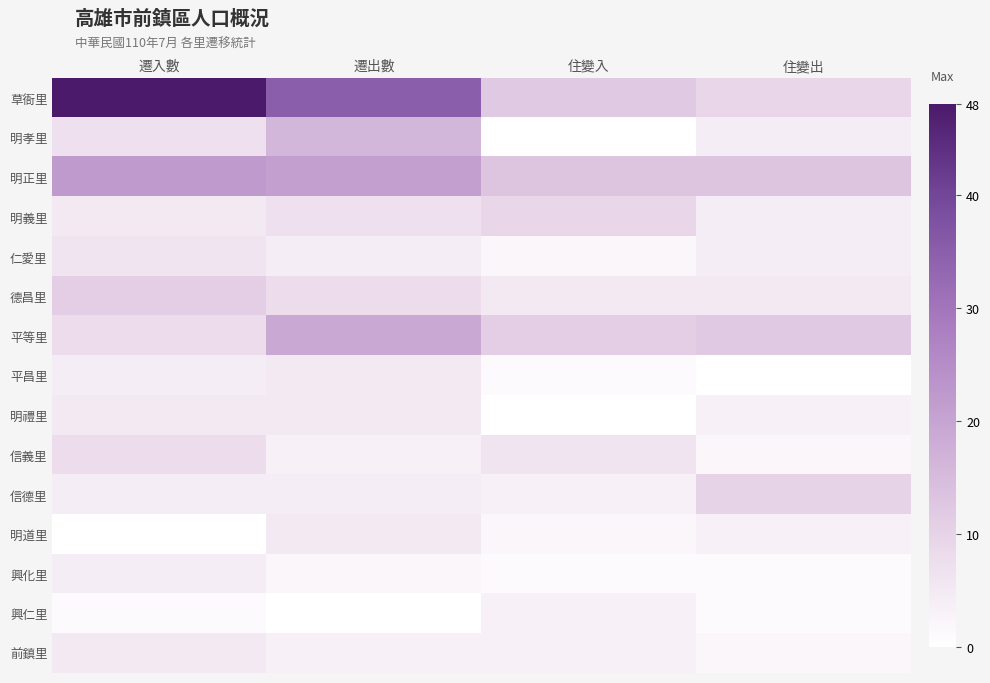

Between 住變出 and 遷出數, which is larger?

遷出數